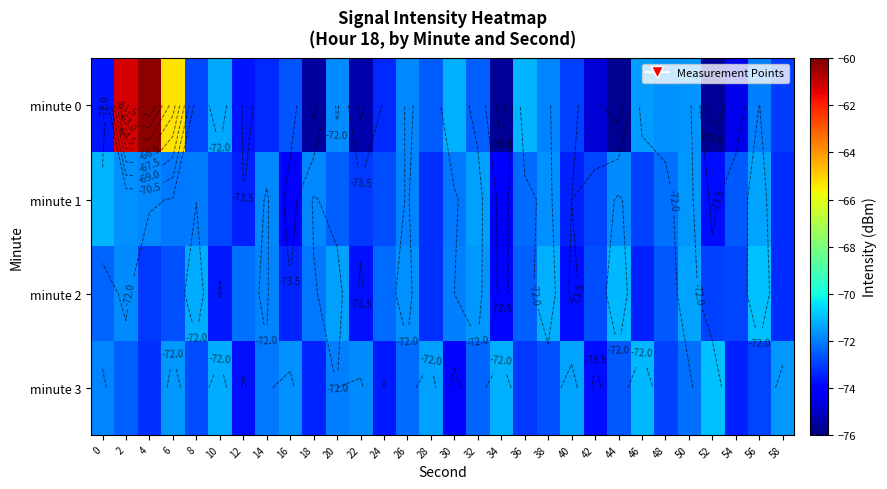

Rank the series at 2 from highest to lowest value.

minute 0, minute 1, minute 2, minute 3